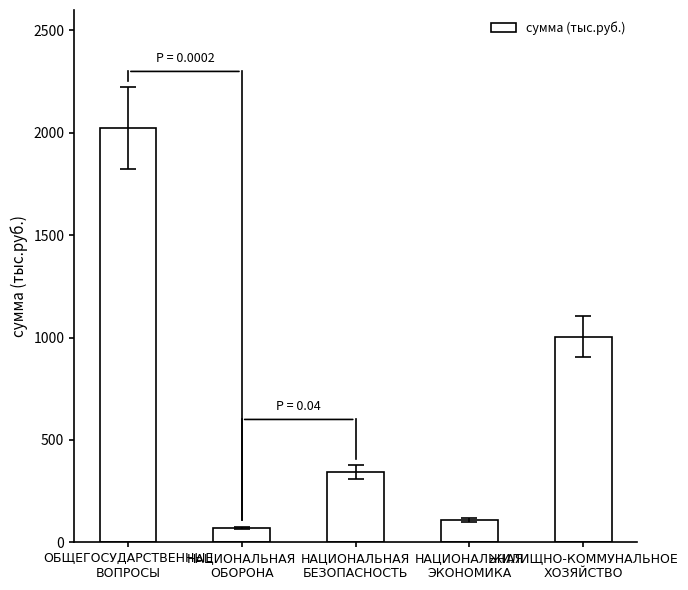

True or false: the data shows 2023.1 at ОБЩЕГОСУДАРСТВЕННЫЕ
ВОПРОСЫ.

True